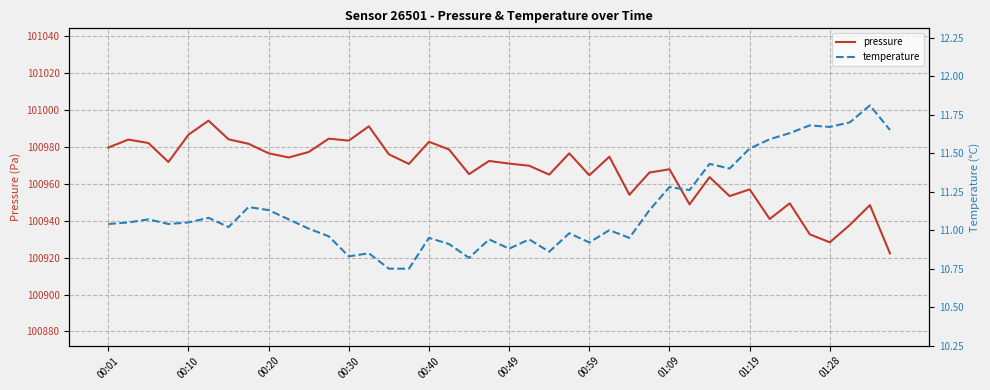

Reading left to right, transcribe all the data shown in this chart.

pressure: 100979.6	100983.9	100982.1	100971.8	100986.5	100994.2	100984.1	100981.6	100976.5	100974.2	100977.2	100984.4	100983.3	100991.1	100975.9	100970.7	100982.7	100978.6	100965.2	100972.3	100970.9	100969.8	100964.9	100976.5	100964.6	100974.6	100954.0	100966.1	100967.8	100948.8	100963.6	100953.3	100956.9	100940.9	100949.4	100932.6	100928.3	100937.7	100948.4	100922.3
temperature: 11.0	11.1	11.1	11.0	11.1	11.1	11.0	11.2	11.1	11.1	11.0	11.0	10.8	10.8	10.8	10.8	10.9	10.9	10.8	10.9	10.9	10.9	10.9	11.0	10.9	11.0	10.9	11.1	11.3	11.3	11.4	11.4	11.5	11.6	11.6	11.7	11.7	11.7	11.8	11.7